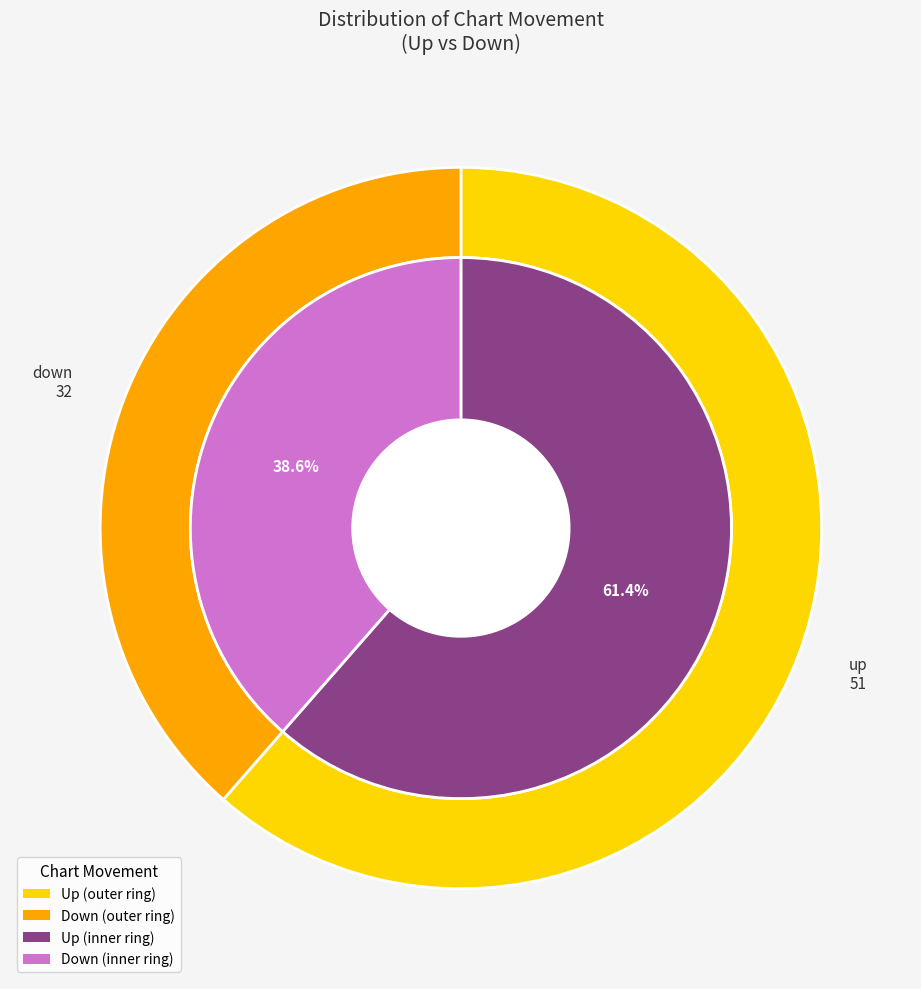

To the nearest percent, what percentage of the pie is up?

61%